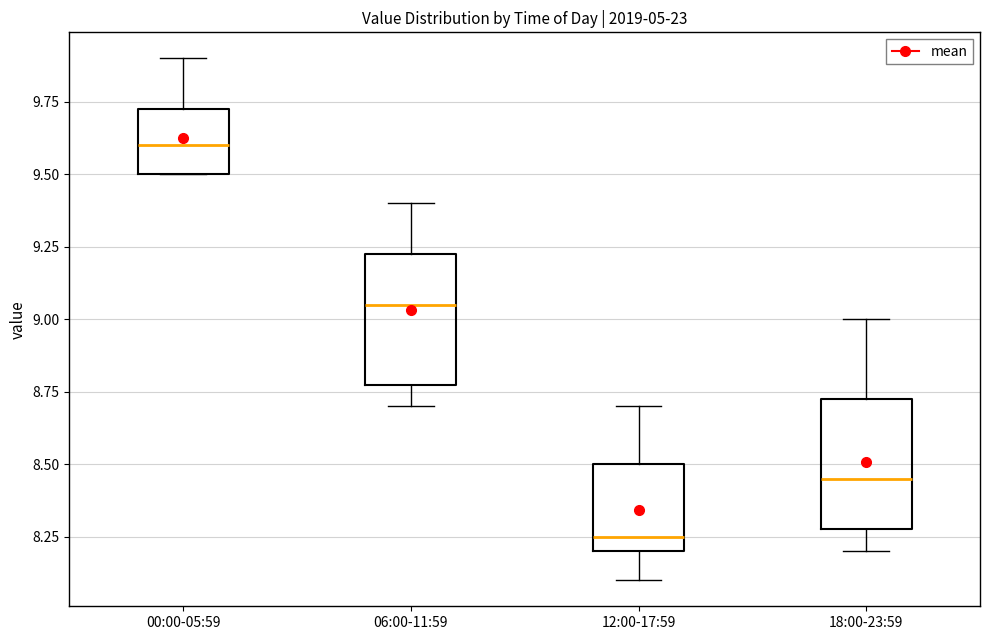

Where does the median line of the box for 18:00-23:59 sit on the y-axis? The values are not printed on the chart, so give them approximately, as read against the axis.

8.45